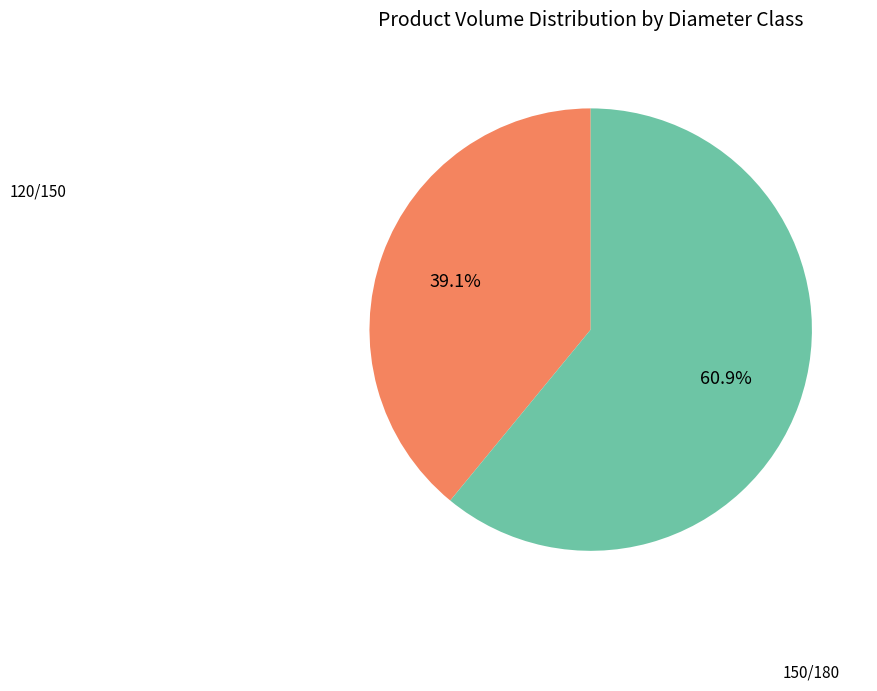

To the nearest percent, what is the average slice percentage?

50%